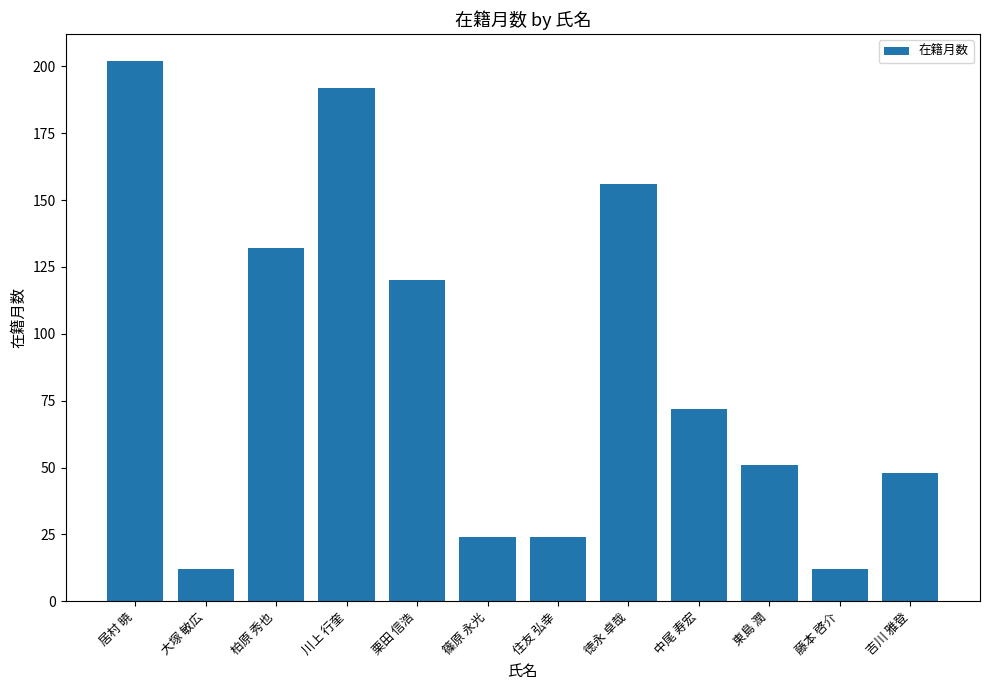

Reading left to right, extract all data points from this chart.

202	12	132	192	120	24	24	156	72	51	12	48